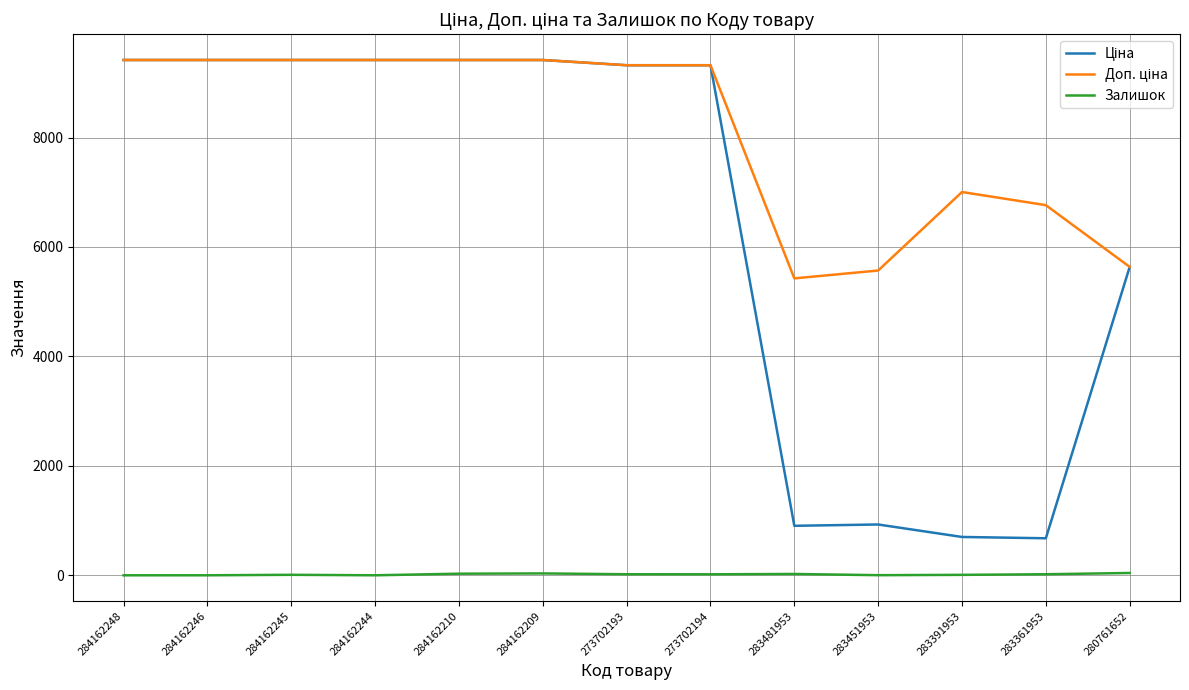

What is the spread (max minus min) of values at 284162246?

9416.9